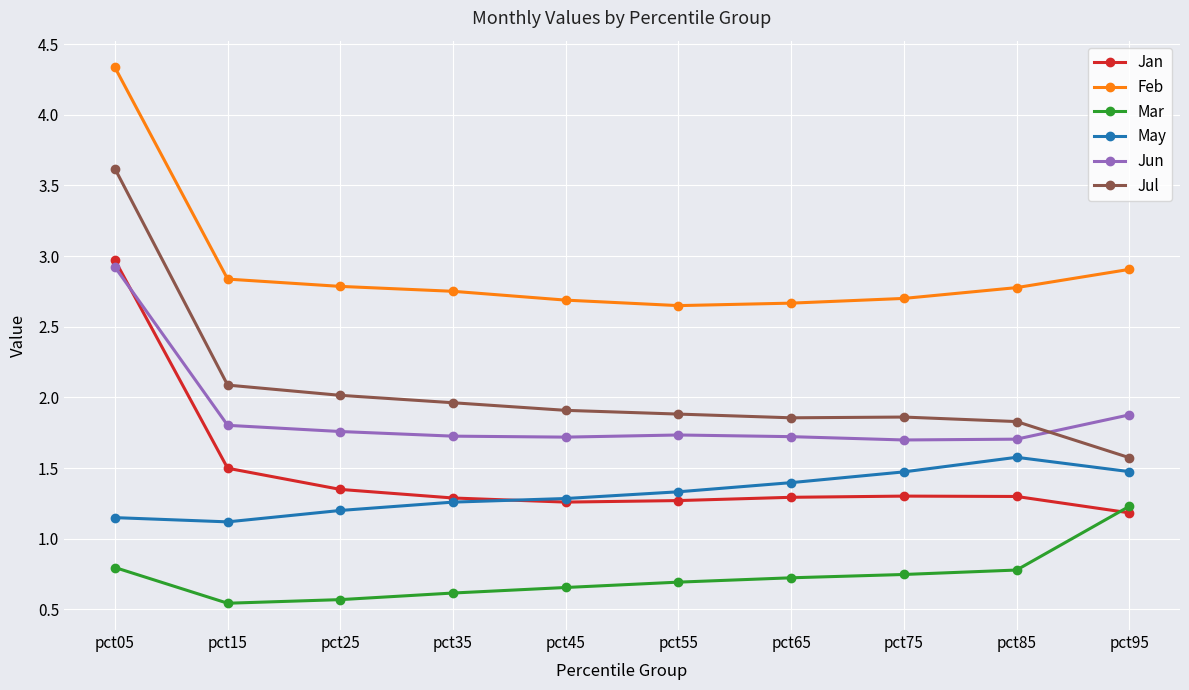

What is the spread (max minus min) of values at pct15?

2.3